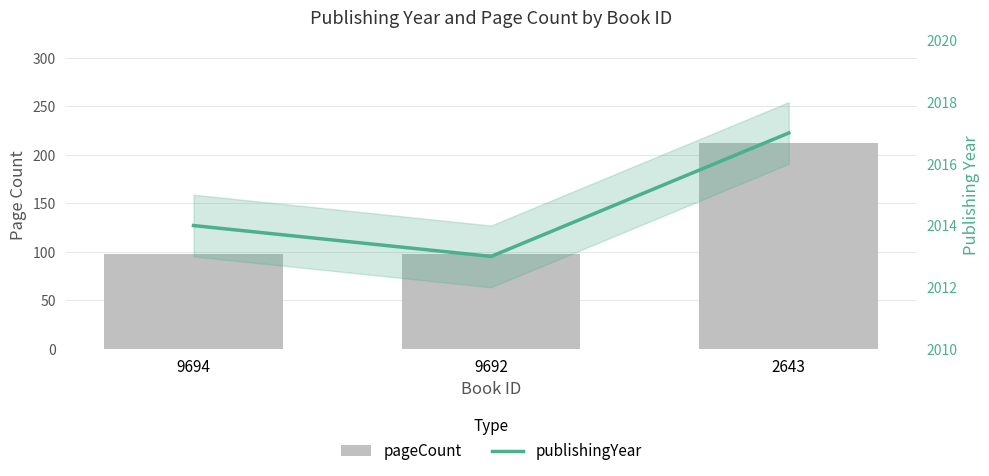

What is the difference between the maximum and second lowest values in the pageCount series?

114